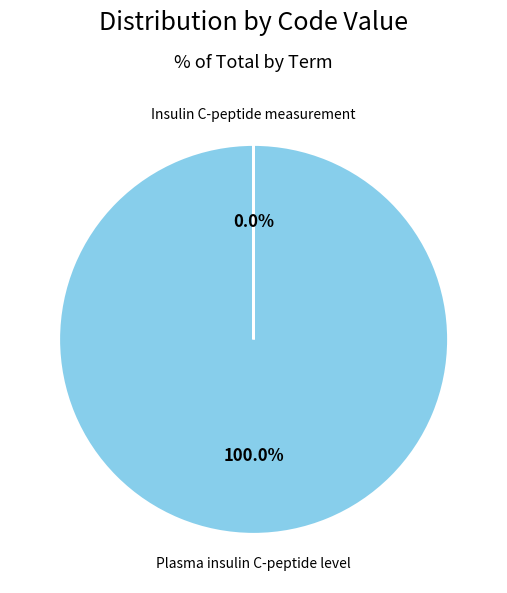

Is there any slice that represents more than half of the pie?

Yes